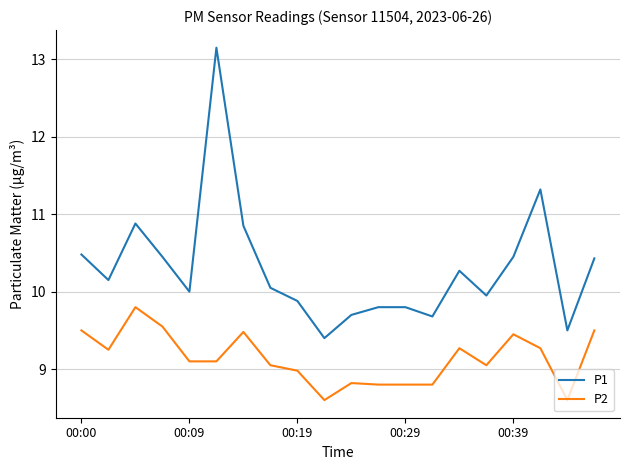

How many interior local valleys does the P1 series have?

6